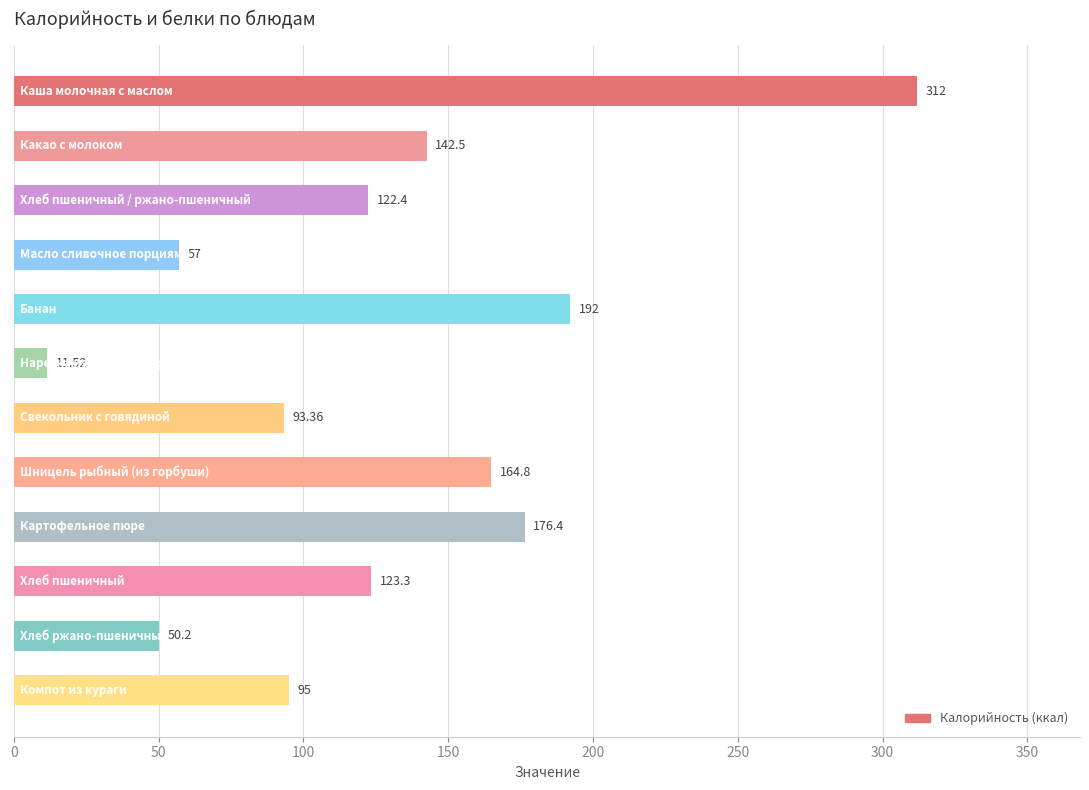

What is the difference between the maximum and second lowest values?

261.8